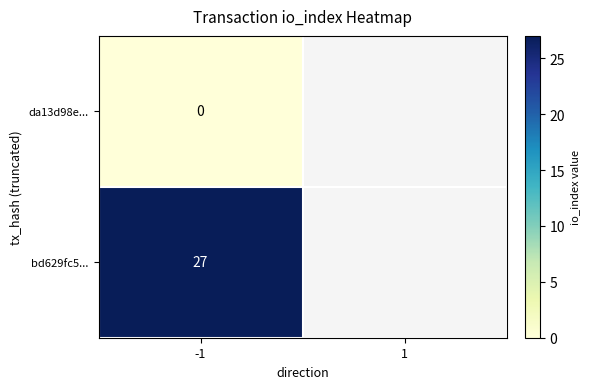

At -1, list the series in order from largest to smallest.

bd629fc5..., da13d98e...